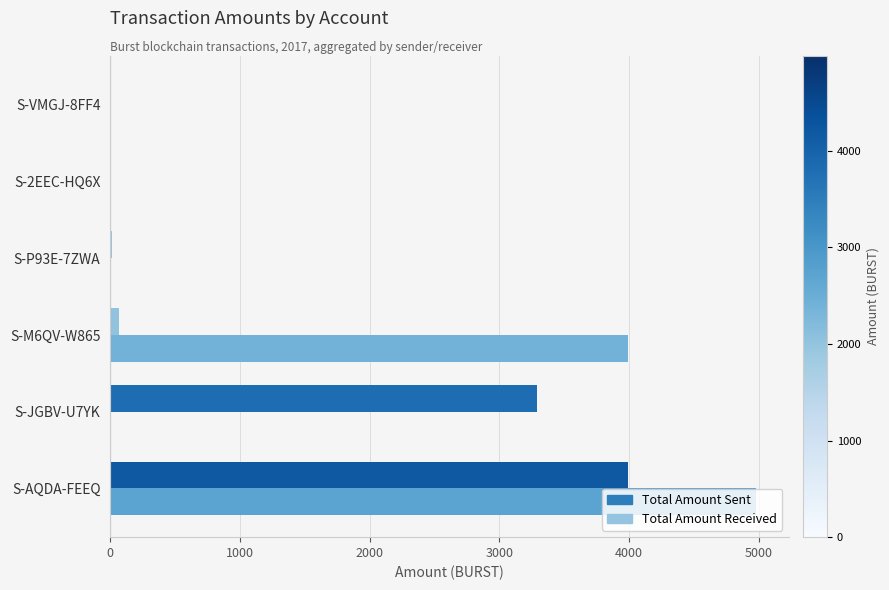

At which category is the sum across all series the highest?

S-AQDA-FEEQ